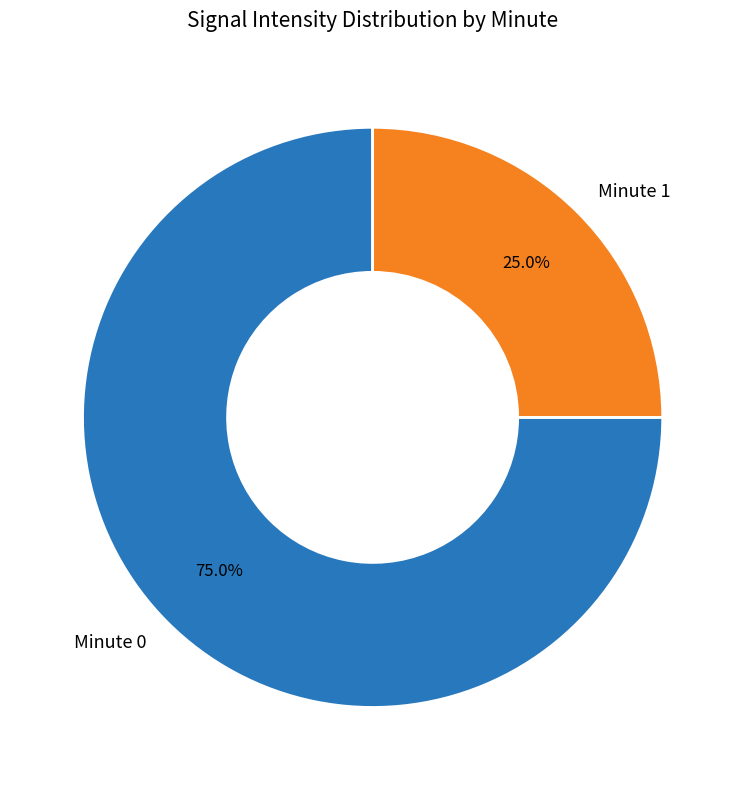

True or false: Minute 1 accounts for 13% of the total.

False